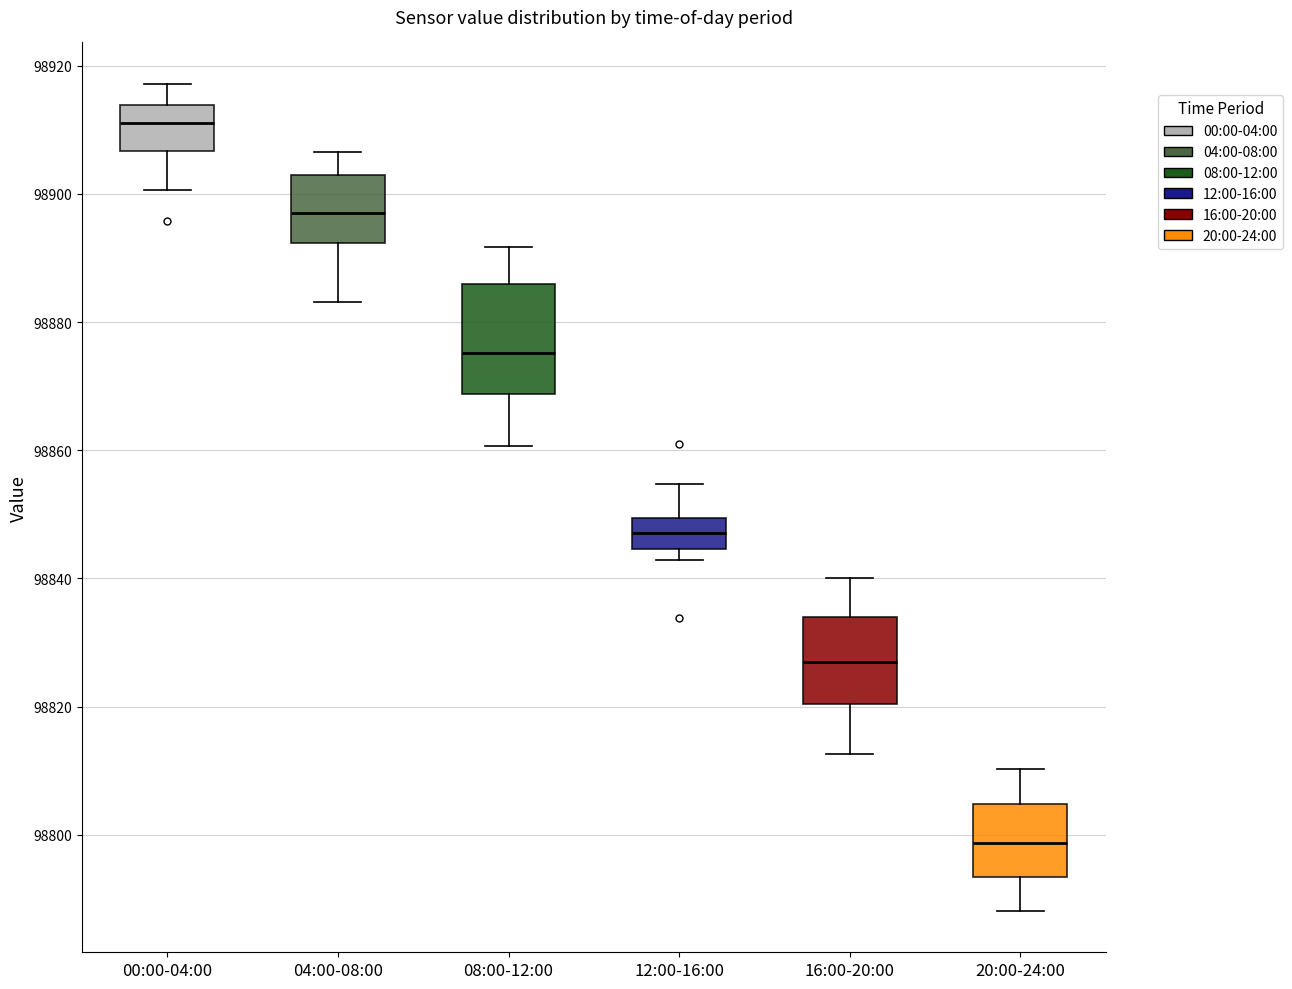

Which box has the lowest median line?

20:00-24:00